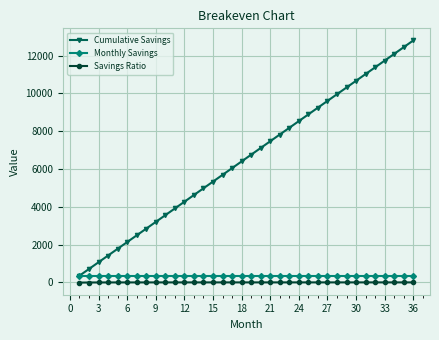

True or false: Cumulative Savings and Savings Ratio intersect in this chart.

False